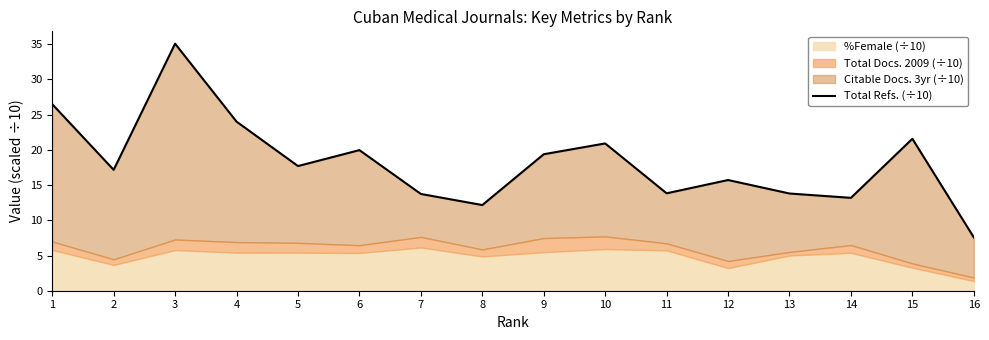

What is the maximum value shown in the chart?

35.1